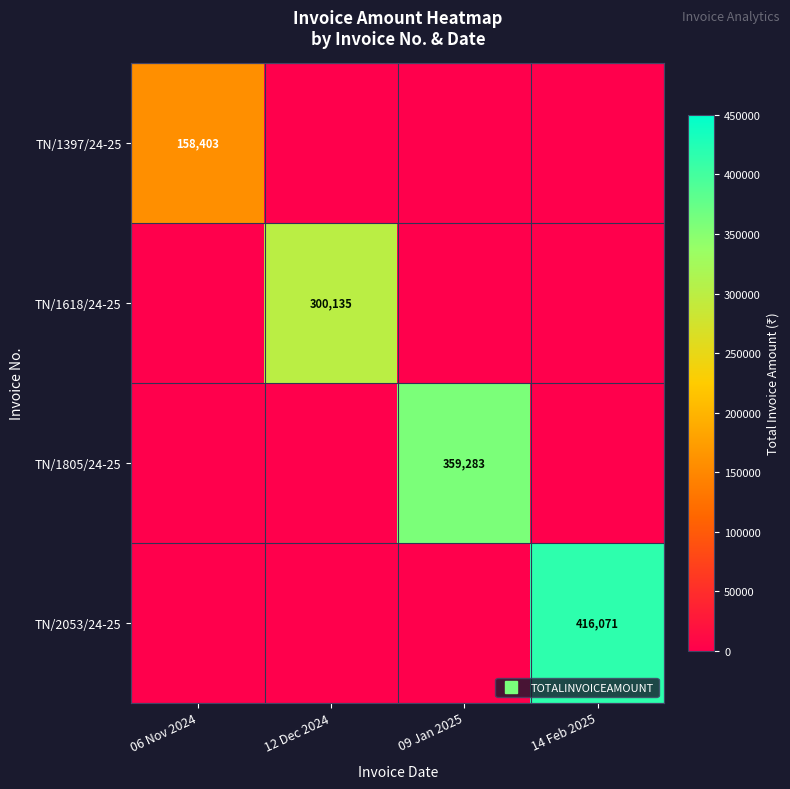

List the labels in order of TN/1397/24-25 value, largest first.

06 Nov 2024, 12 Dec 2024, 09 Jan 2025, 14 Feb 2025